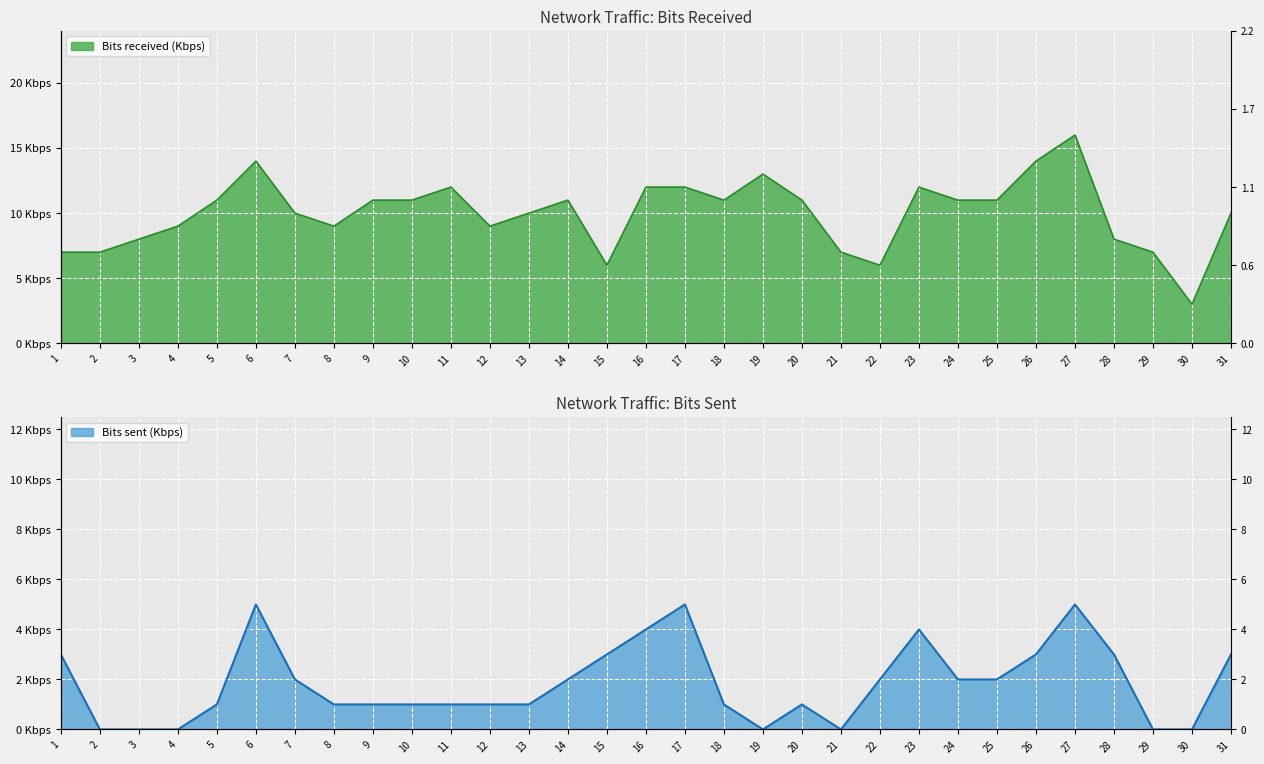

Which series has the widest spread of values?

Bits received (Kbps)